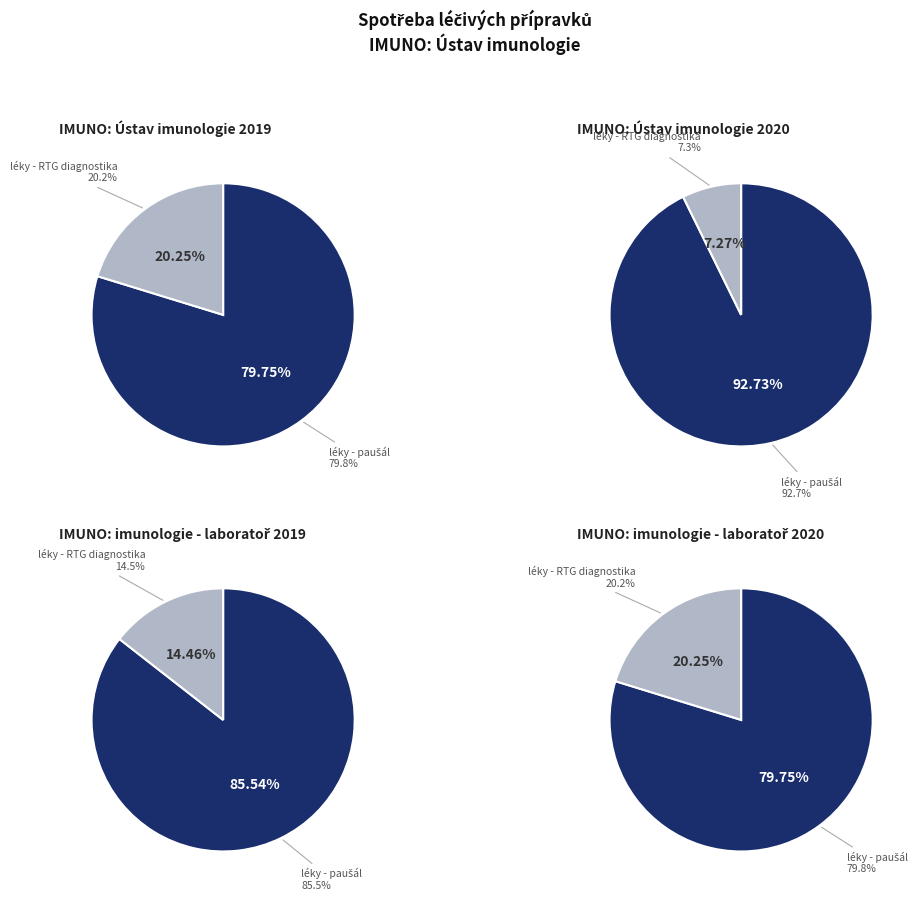

To the nearest percent, what is the average slice percentage?

50%